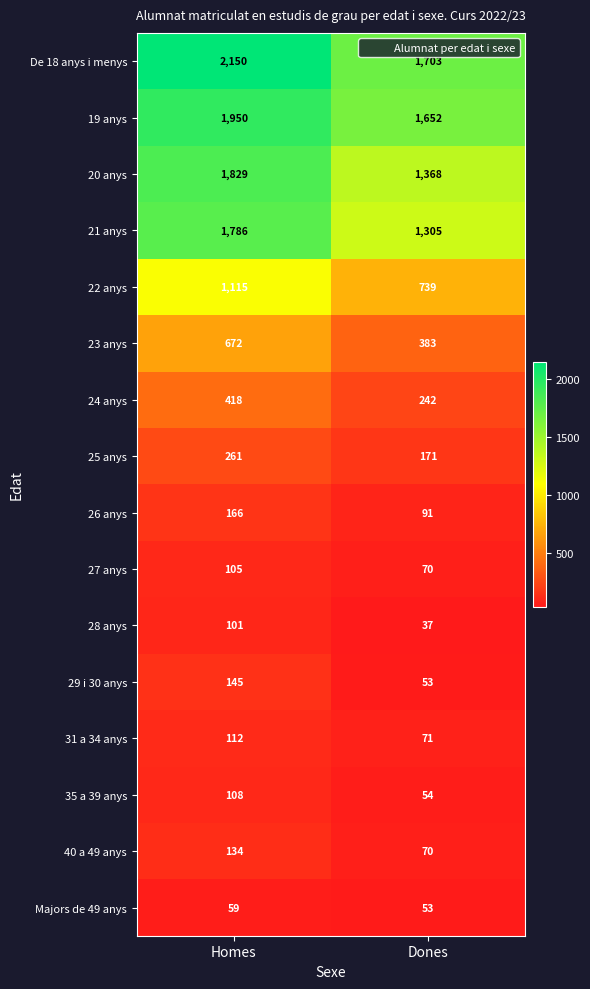

Which series has the widest spread of values?

21 anys